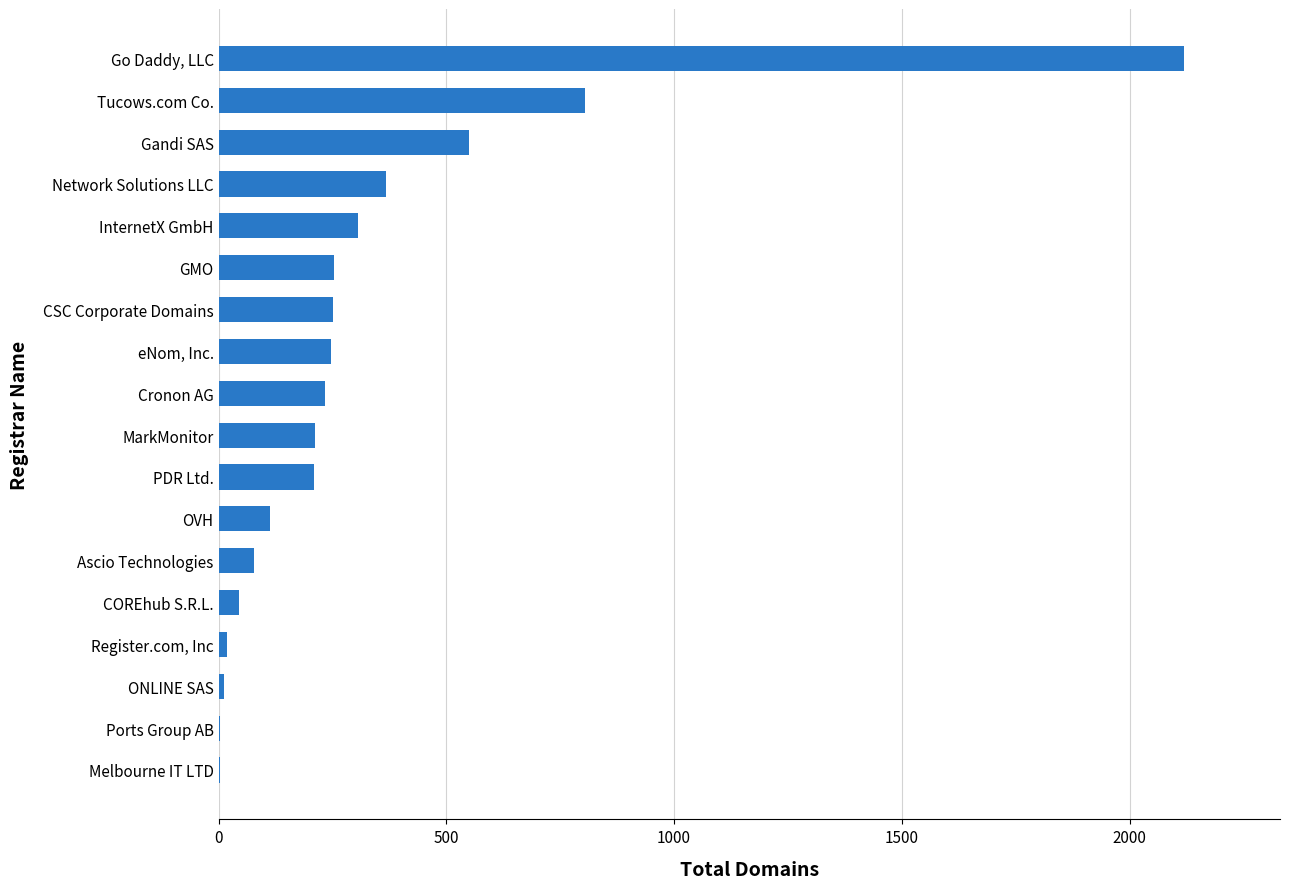

True or false: the data shows 536 at Network Solutions LLC.

False